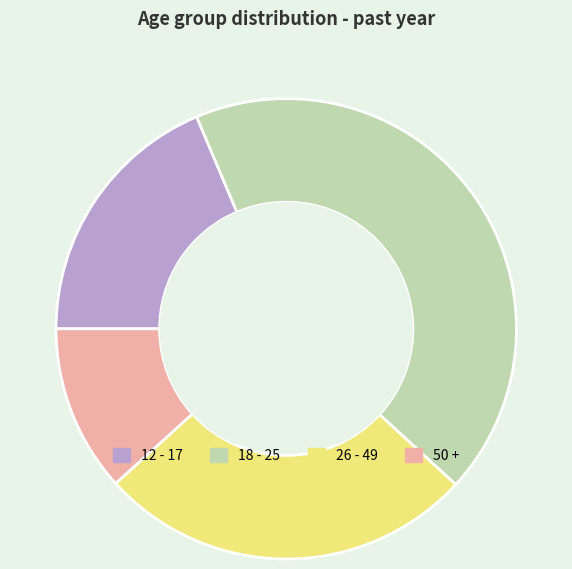

Between 50 + and 18 - 25, which is larger?

18 - 25